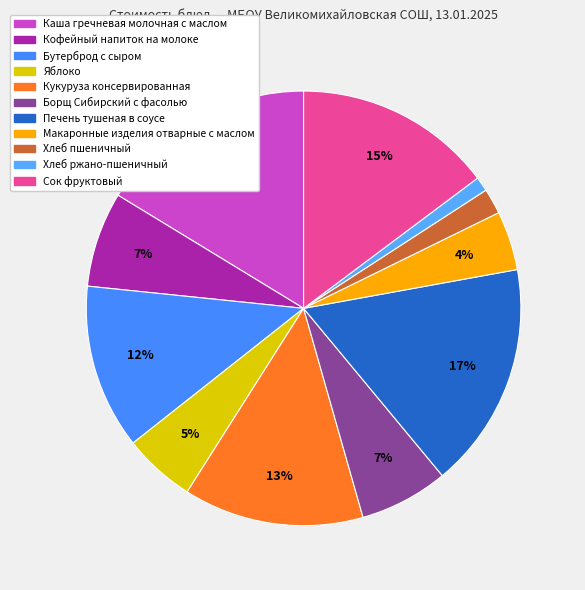

How many slices are in this pie chart?

11